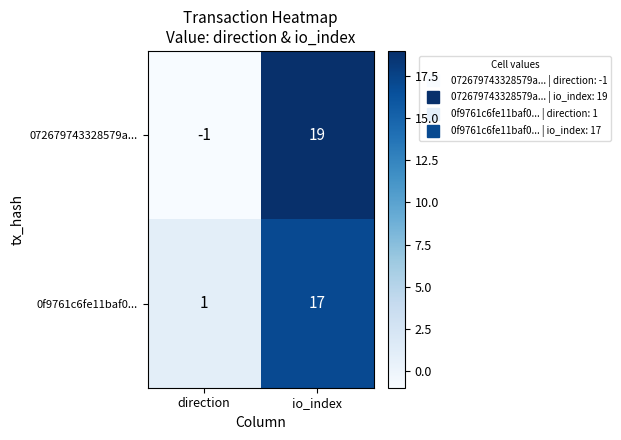

Which series has the largest range (max minus min)?

072679743328579a...